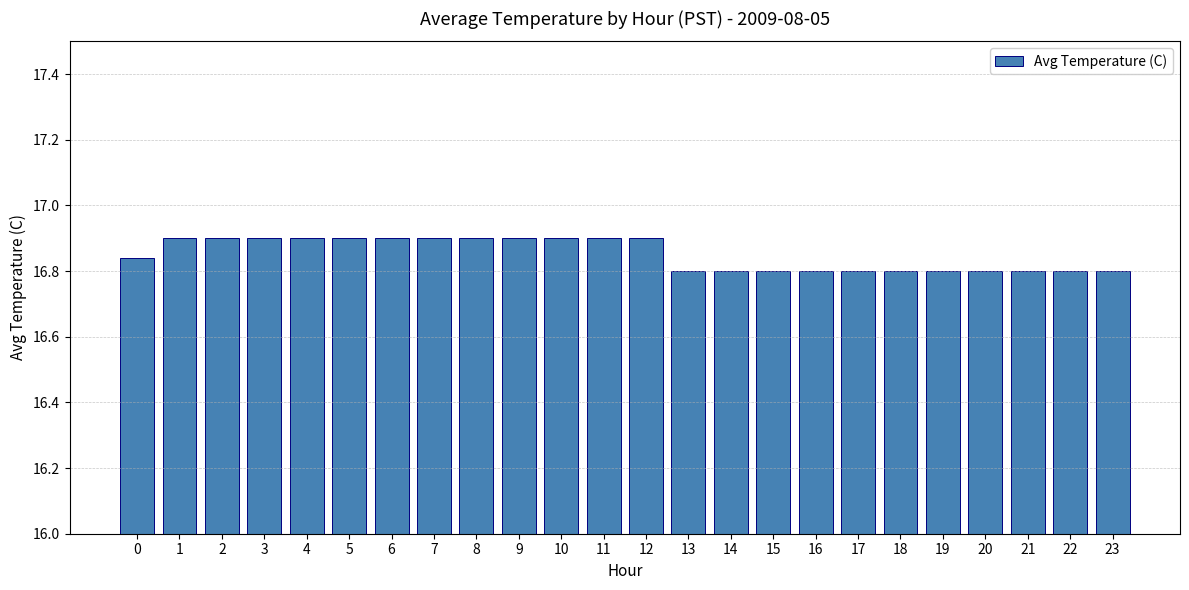

What is the average value?

16.9